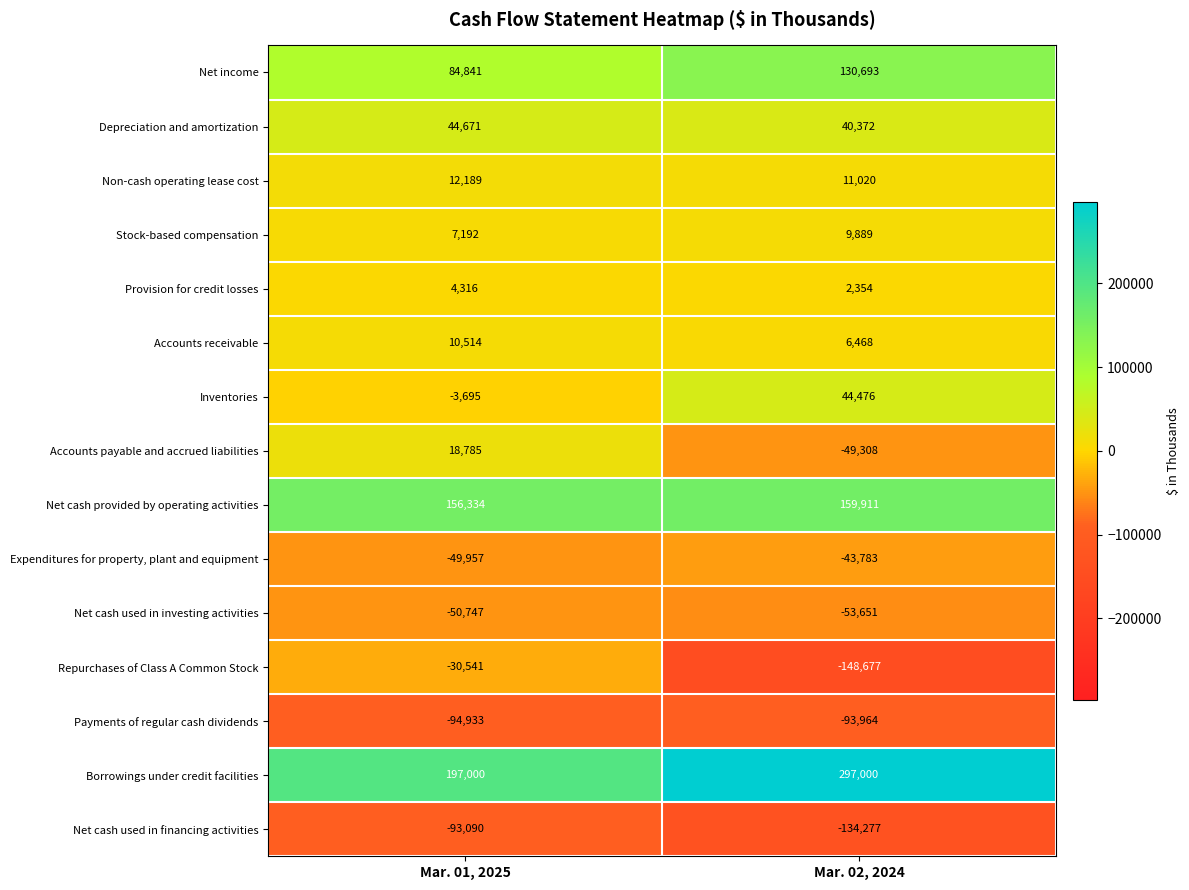

Which series has the largest range (max minus min)?

Repurchases of Class A Common Stock